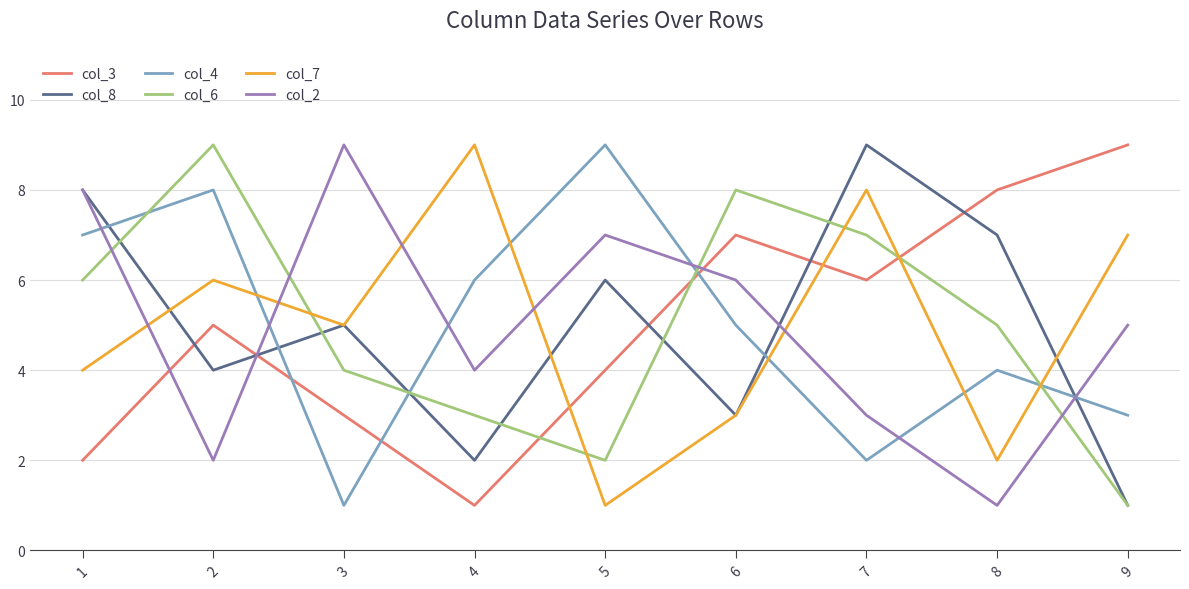

Where is col_3 nearest to the value 5?

2